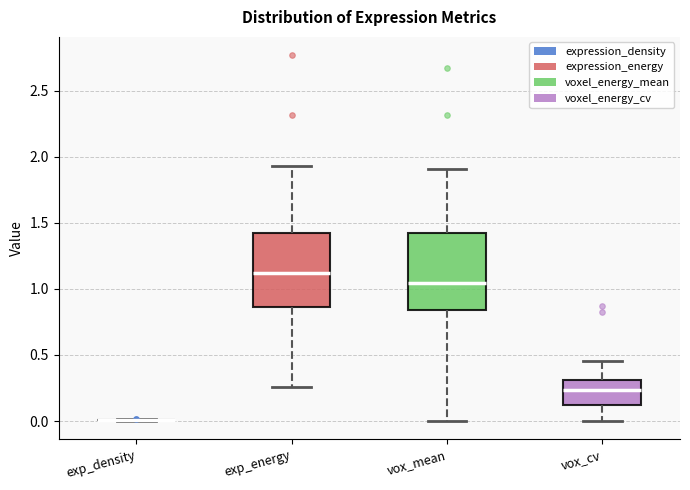

Where is the lower edge of the box for vox_cv on the y-axis? The values are not printed on the chart, so give them approximately, as read against the axis.

0.10